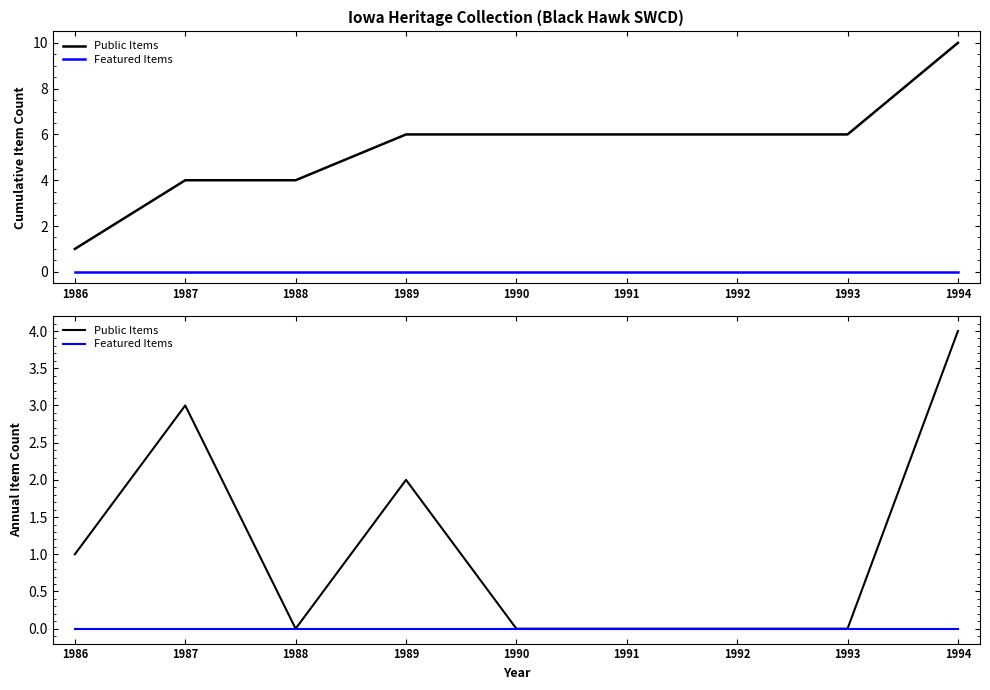

What are all the series names shown in the legend?

Public Items, Featured Items